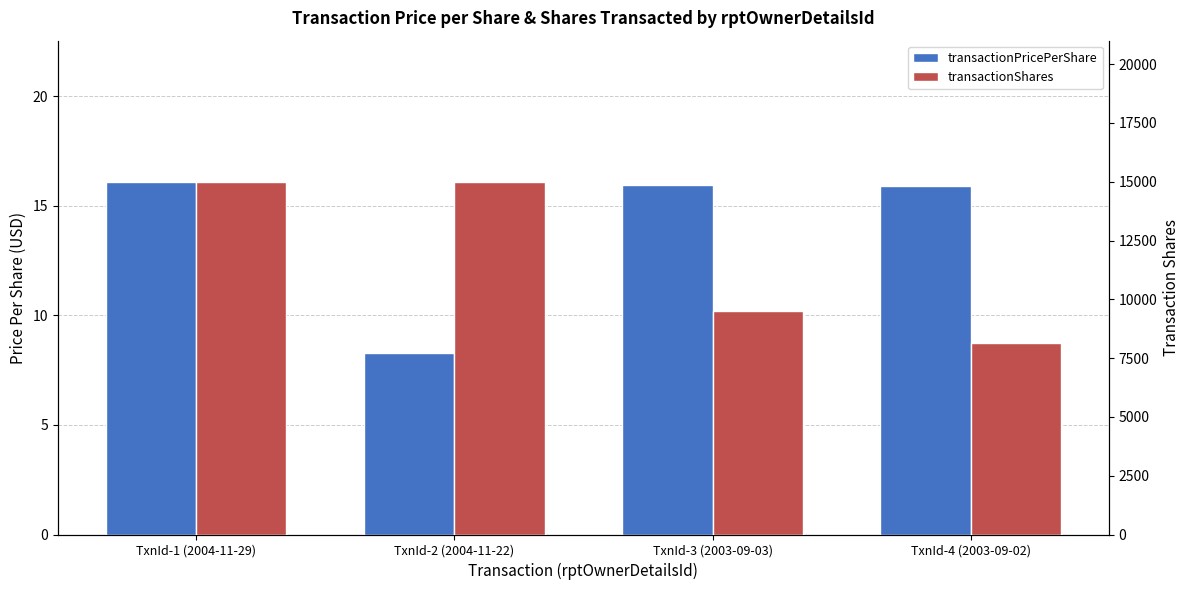

How many groups of bars are there?

4